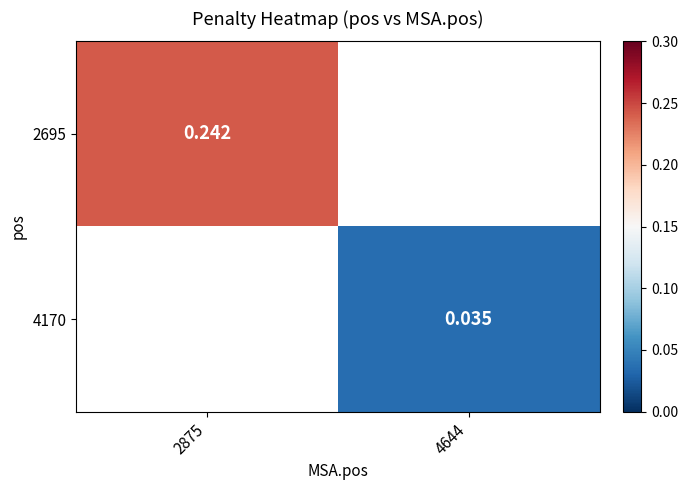

List the labels in order of 4170 value, largest first.

2875, 4644